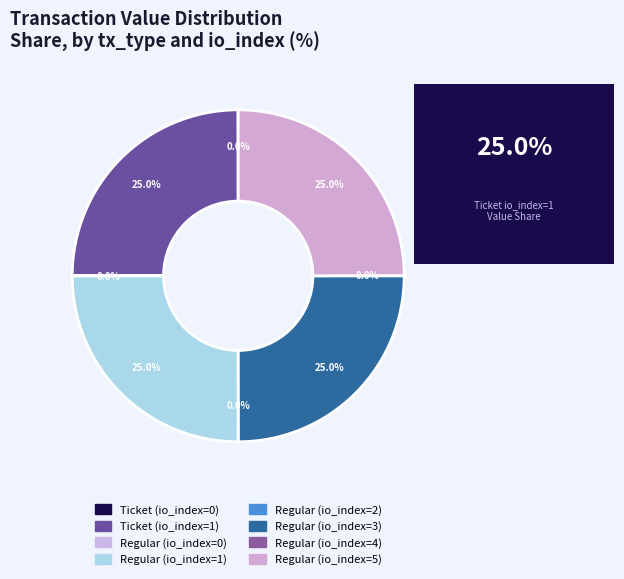

What is the largest slice in the pie chart?

1